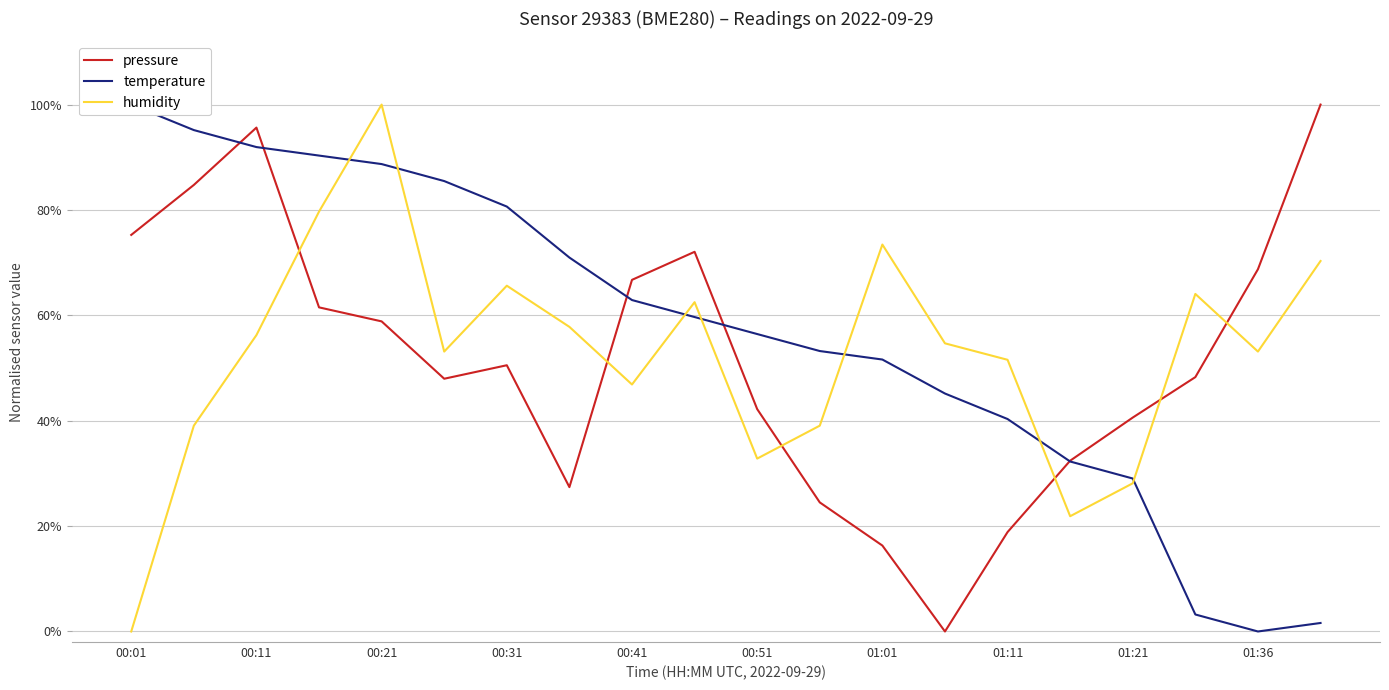

What is the sum of all humidity values?

10.5